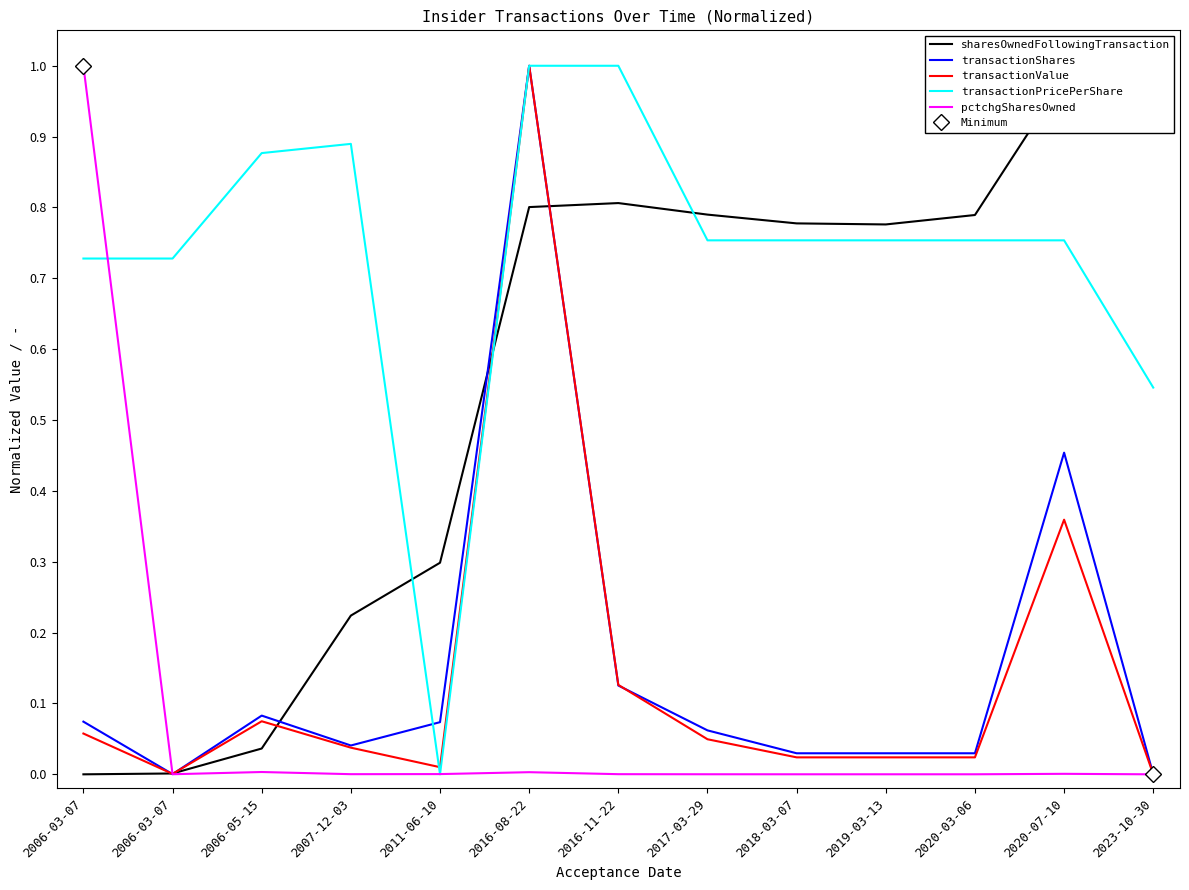

Rank the series by their maximum value, from highest to lowest.

sharesOwnedFollowingTransaction, transactionShares, transactionValue, transactionPricePerShare, pctchgSharesOwned